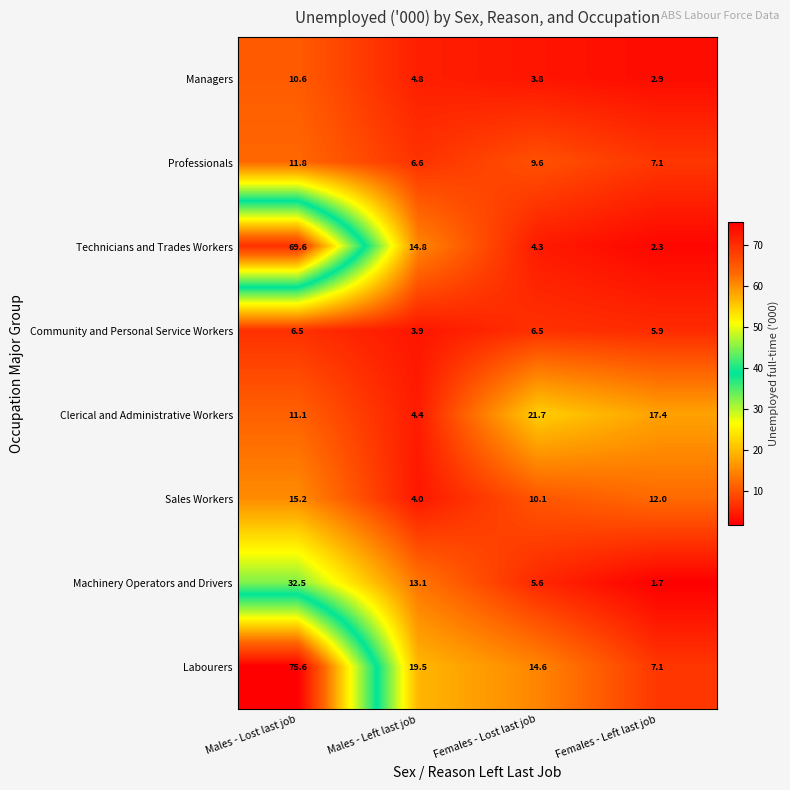

Where does the Labourers series first go above 19?

Males - Lost last job